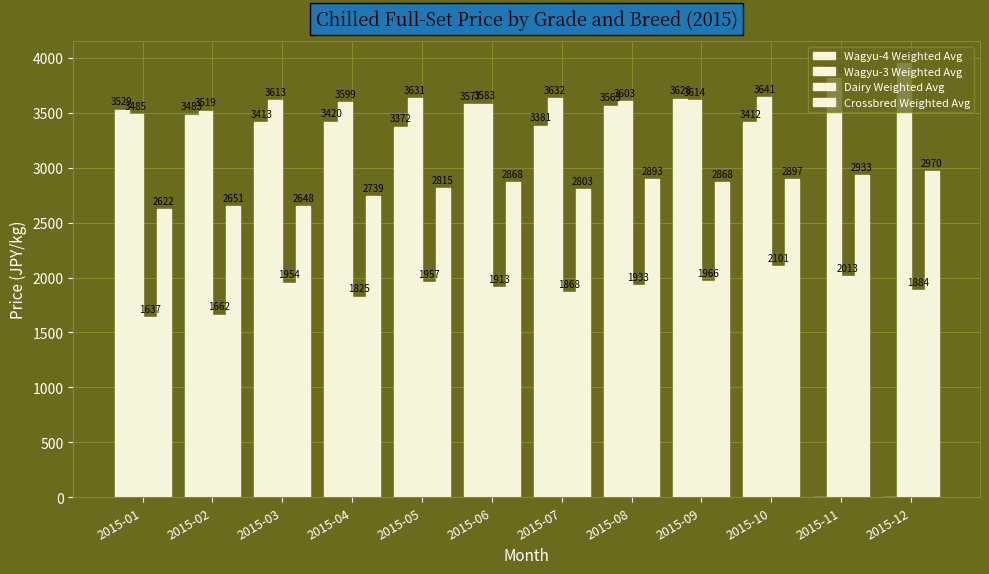

How many values in the Wagyu-4 Weighted Avg series exceed 3419?

6